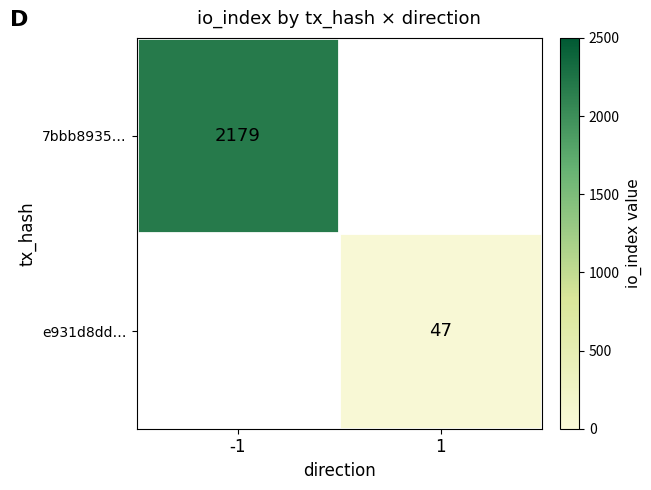

The value of e931d8dd… at 1 is 71. True or false?

False